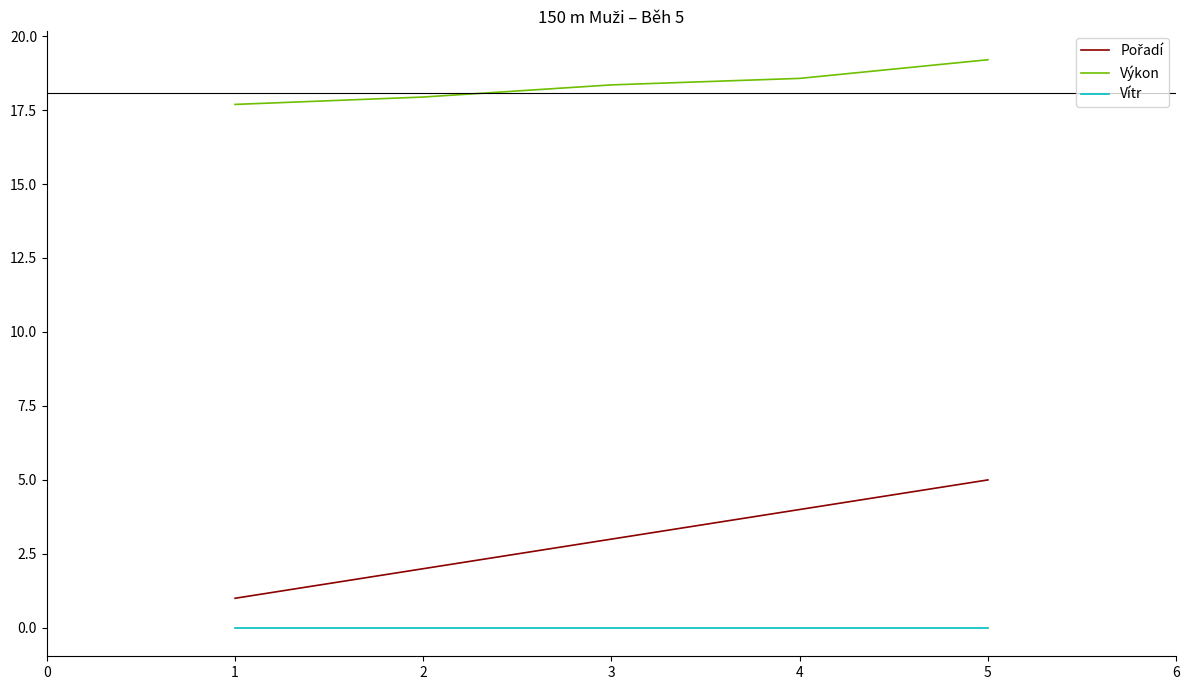

How many lines are shown in the chart?

3